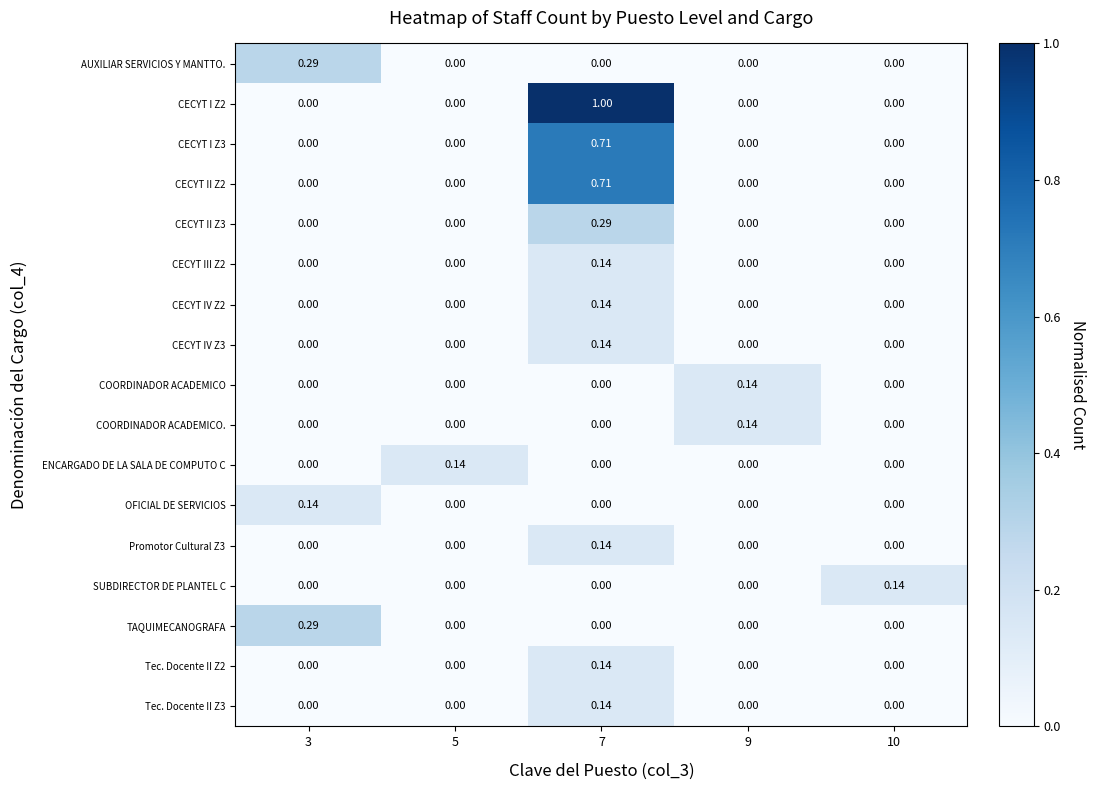

List the series in order of their peak value, highest first.

CECYT I Z2, CECYT I Z3, CECYT II Z2, AUXILIAR SERVICIOS Y MANTTO., CECYT II Z3, TAQUIMECANOGRAFA, CECYT III Z2, CECYT IV Z2, CECYT IV Z3, COORDINADOR ACADEMICO, COORDINADOR ACADEMICO., ENCARGADO DE LA SALA DE COMPUTO C, OFICIAL DE SERVICIOS, Promotor Cultural Z3, SUBDIRECTOR DE PLANTEL C, Tec. Docente II Z2, Tec. Docente II Z3